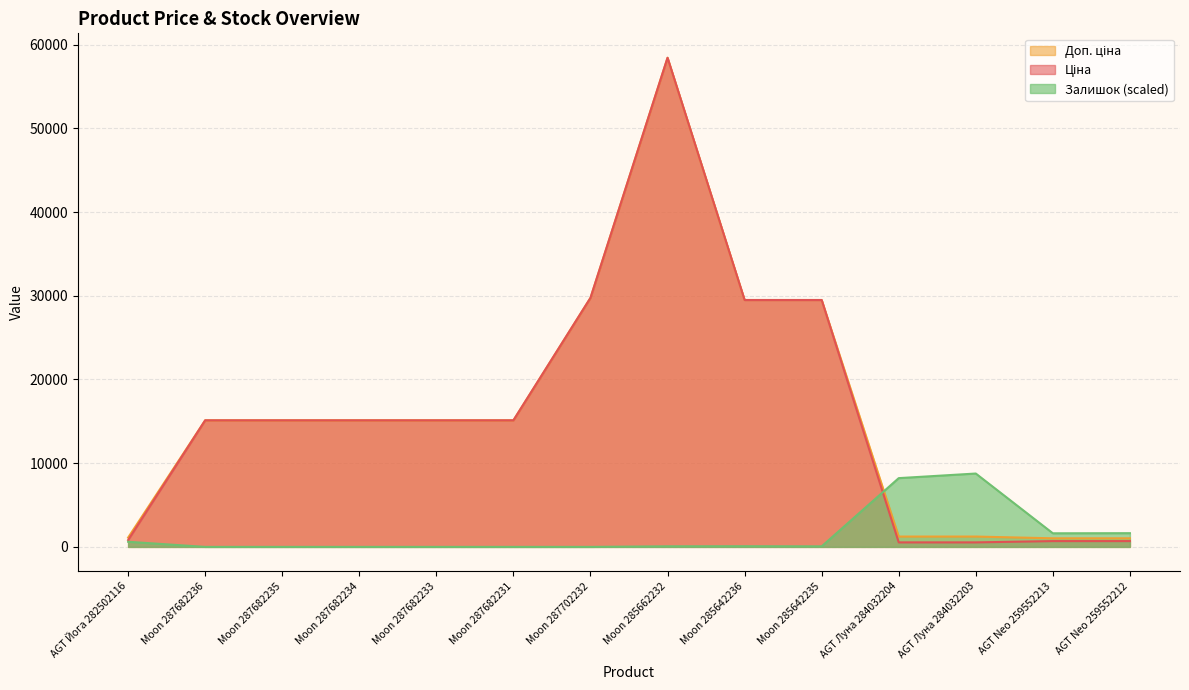

How many categories are shown in the chart?

14